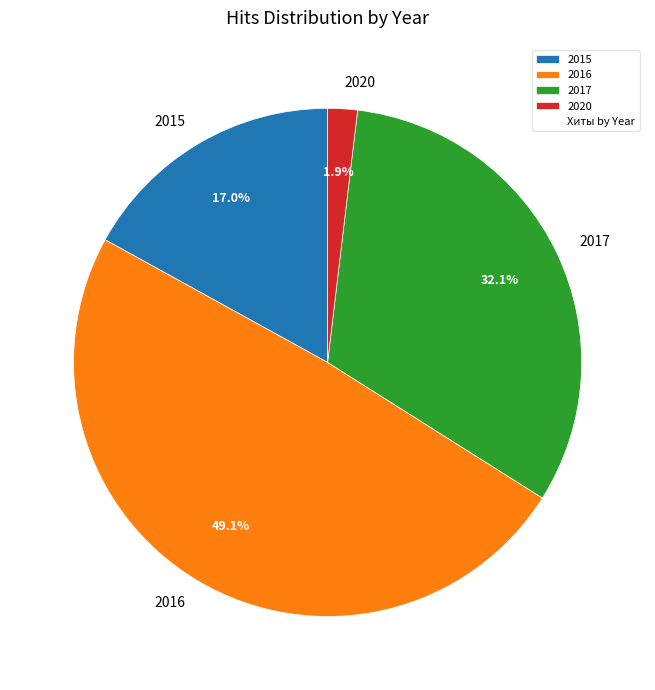

Does any single category account for the majority?

No